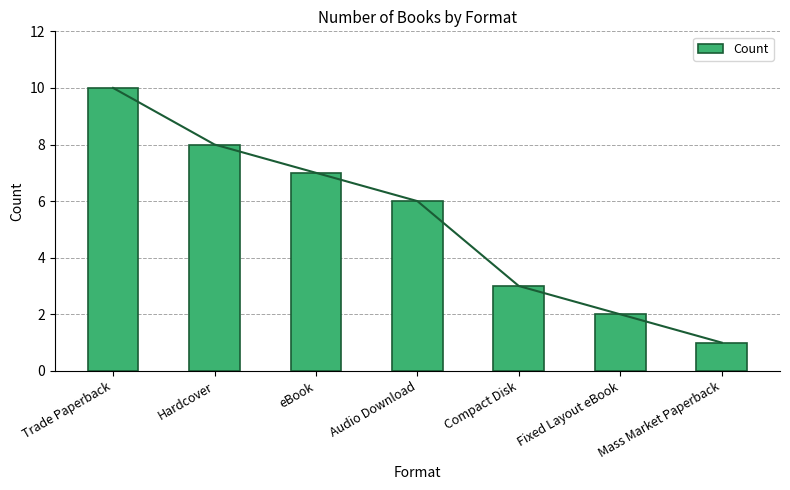

What is the change in value from Trade Paperback to Audio Download?

-4